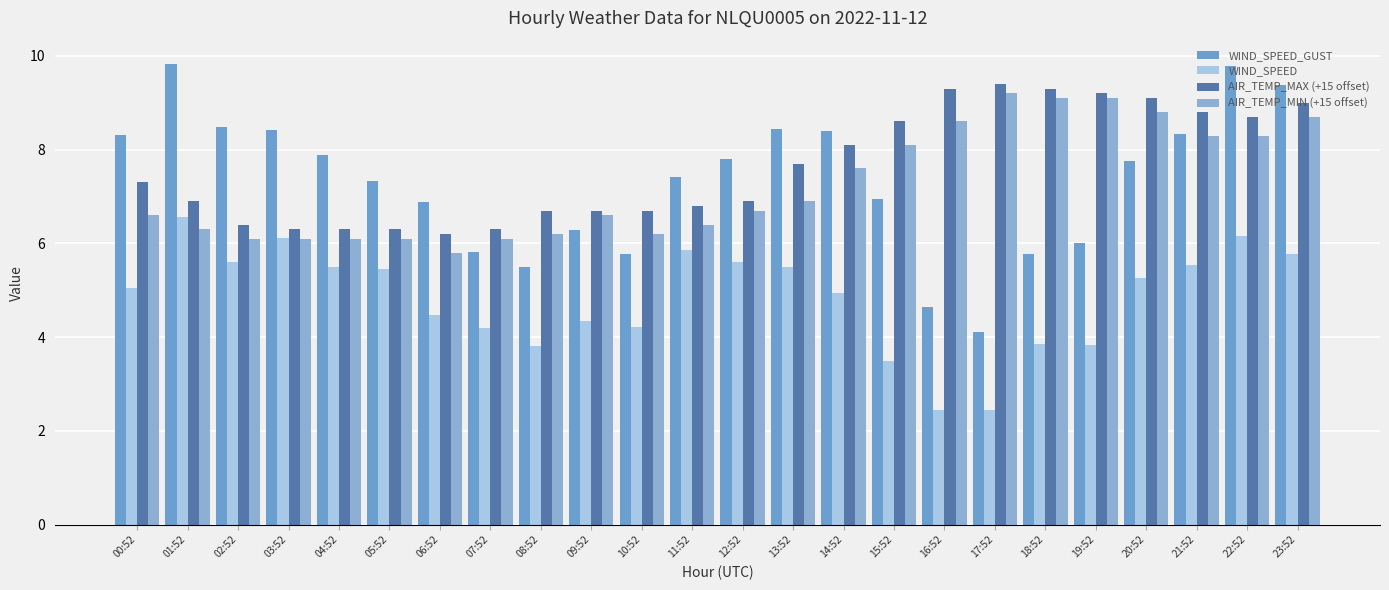

Which category has the highest value in the AIR_TEMP_MIN (+15 offset) series?

17:52